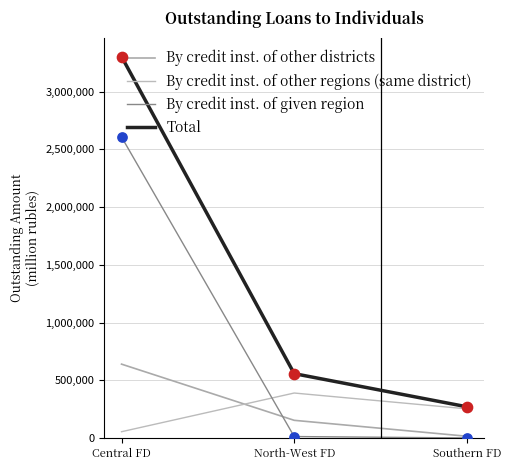

At how many categories does at least one series exceed 120918?

3